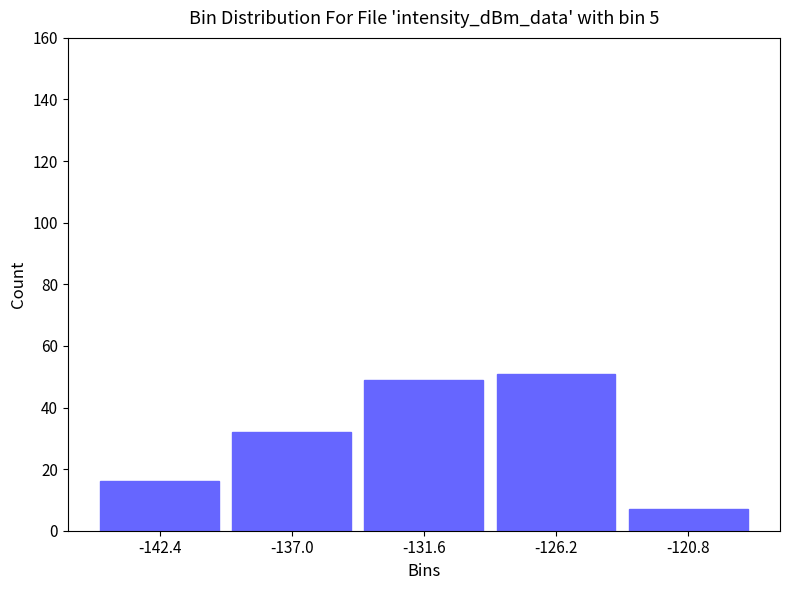

What is the height of the bar covering -140 to -134 on the x-axis? Neither the bar edges nor the heights are printed on the chart, so give them approximately, as read against the axes.

32